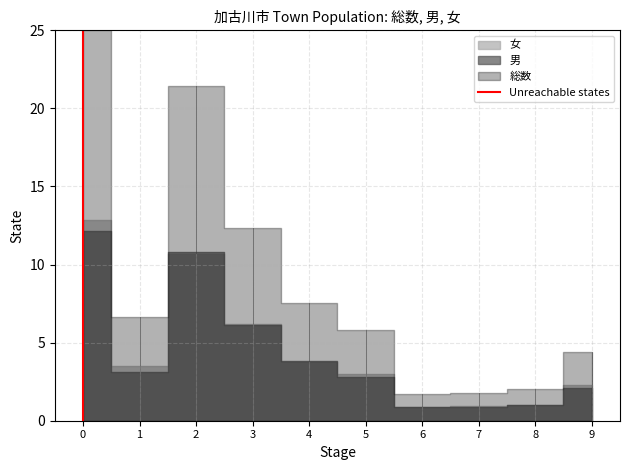

Count the values in the range 0 to 1.

2